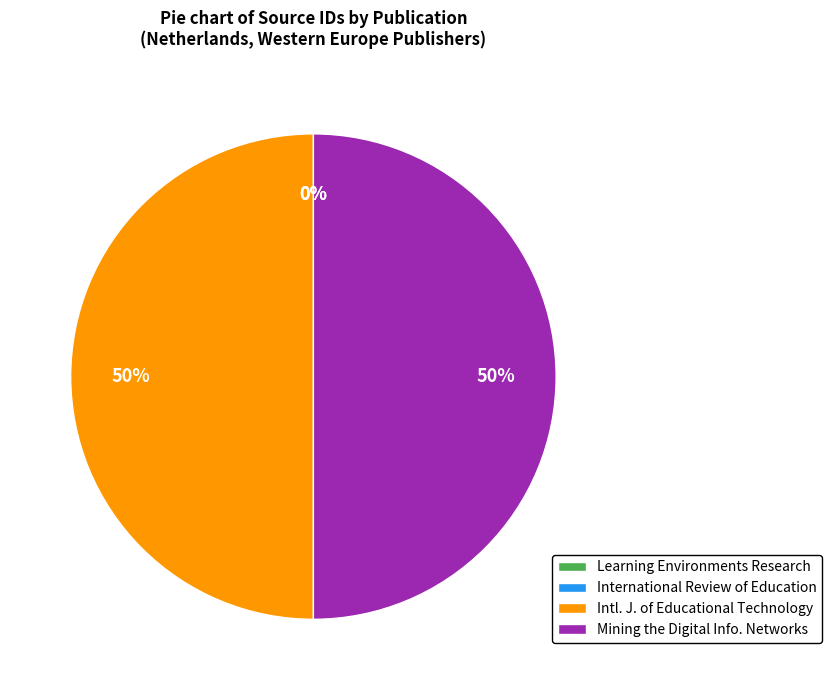

What percentage is the Intl. J. of Educational Technology slice, to the nearest percent?

50%